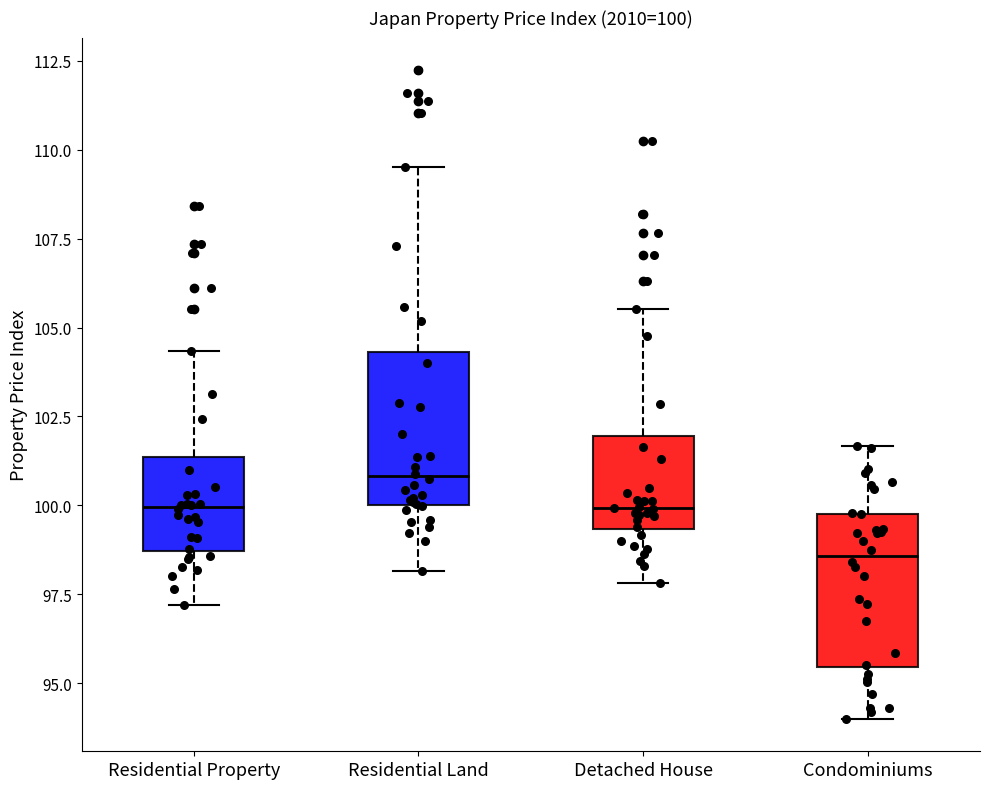

Which box's median line is the highest?

Residential Land